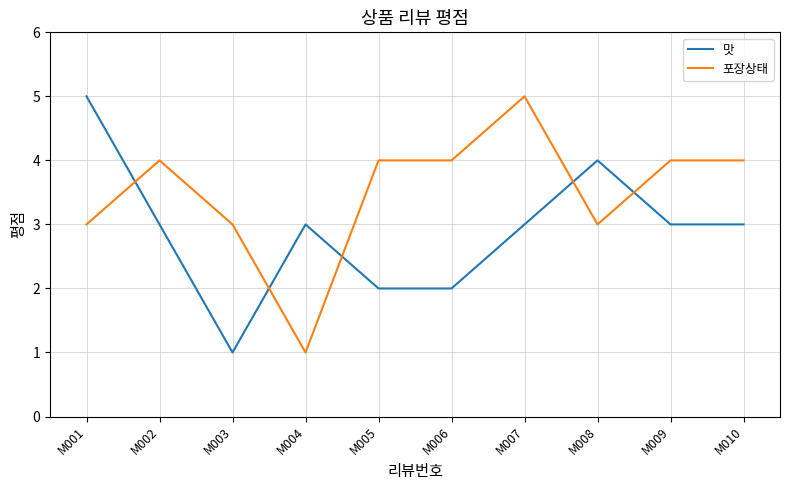

How many values in the 포장상태 series are below 4?

4